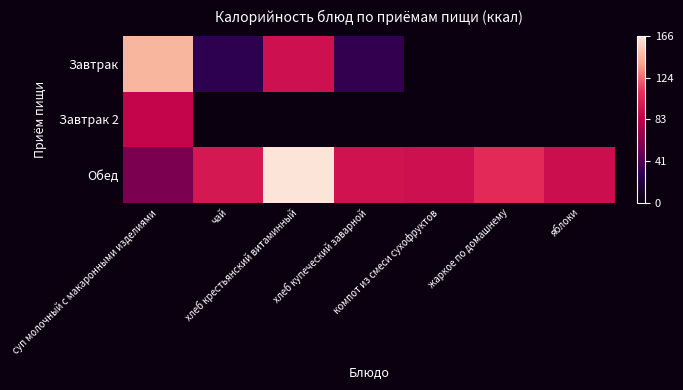

Reading right to left, extract all data points from this chart.

Завтрак: яблоки=0.0	жаркое по домашнему=0.0	компот из смеси сухофруктов=0.0	хлеб купеческий заварной=30.0	хлеб крестьянский витаминный=92.0	чай=28.0	суп молочный с макаронными изделиями=145.2
Завтрак 2: яблоки=0.0	жаркое по домашнему=0.0	компот из смеси сухофруктов=0.0	хлеб купеческий заварной=0.0	хлеб крестьянский витаминный=0.0	чай=0.0	суп молочный с макаронными изделиями=86.0
Обед: яблоки=91.0	жаркое по домашнему=106.4	компот из смеси сухофруктов=92.0	хлеб купеческий заварной=94.2	хлеб крестьянский витаминный=165.6	чай=96.6	суп молочный с макаронными изделиями=56.0